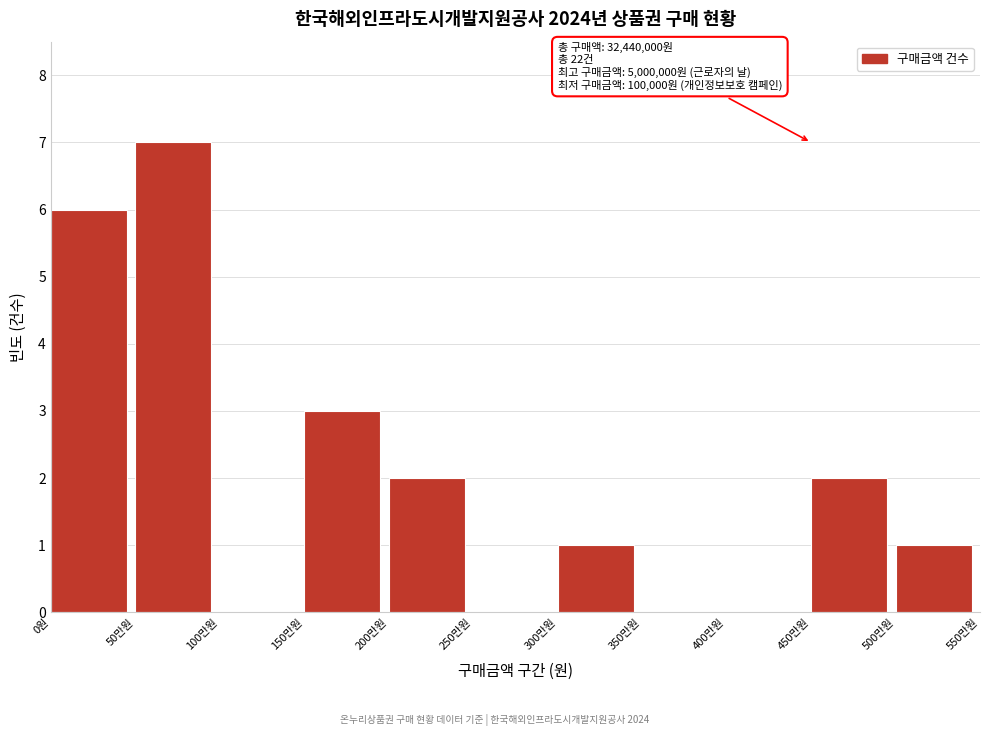

Reading right to left, extract all data points from this chart.

500만원=1	450만원=2	400만원=0	350만원=0	300만원=1	250만원=0	200만원=2	150만원=3	100만원=0	50만원=7	0원=6